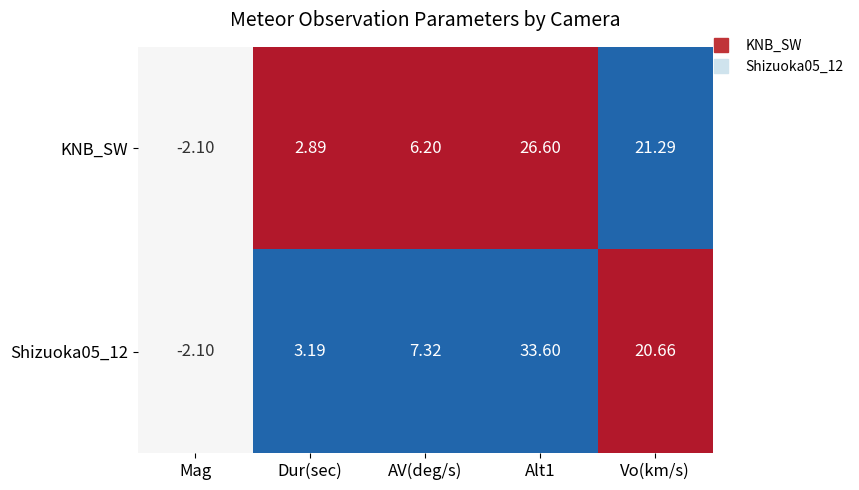

Which series has the largest total across all categories?

Shizuoka05_12